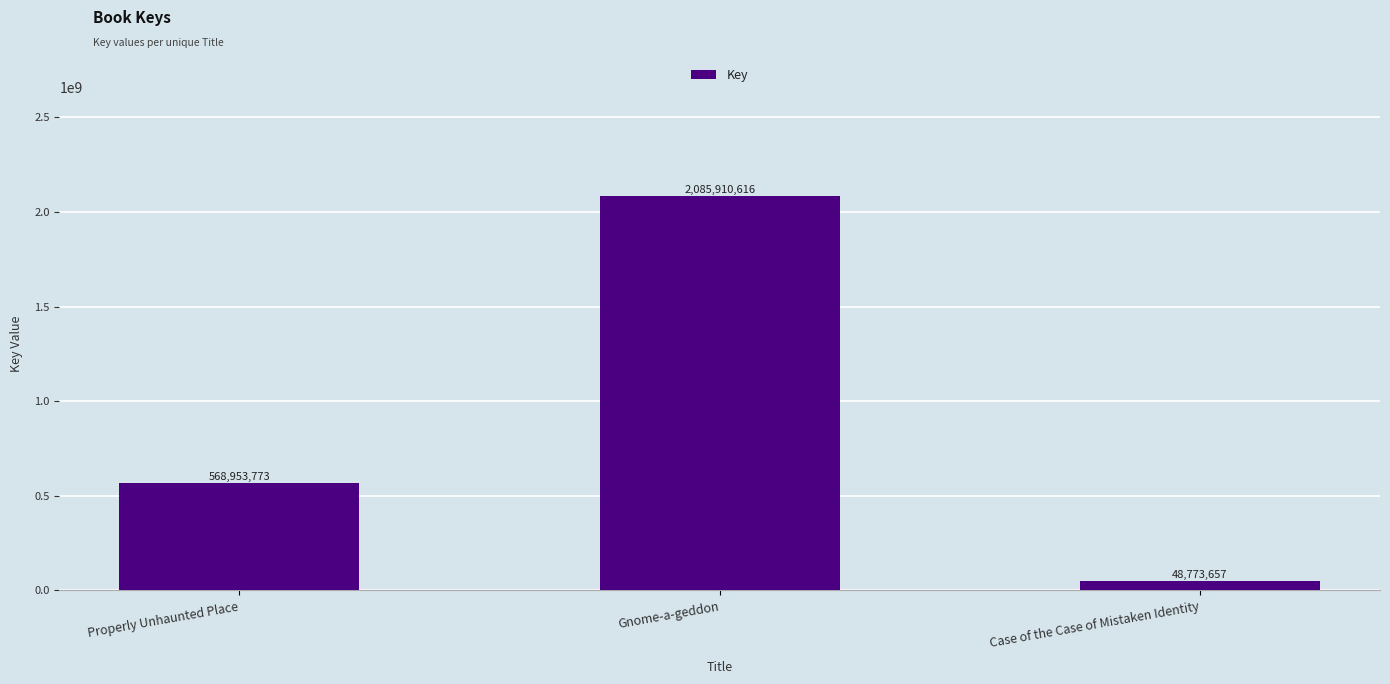

How many values are between 48773657 and 2085910616?

3